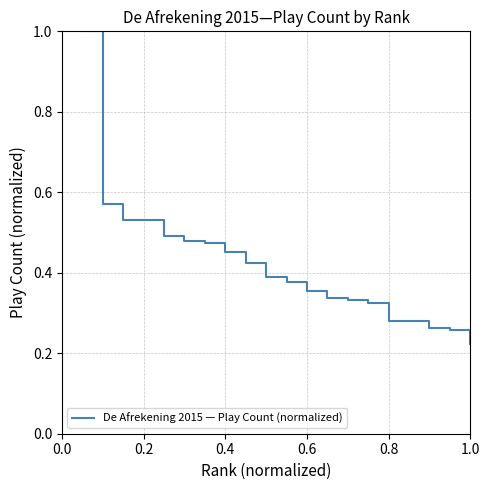

Does the chart display data point markers on the line(s)?

No